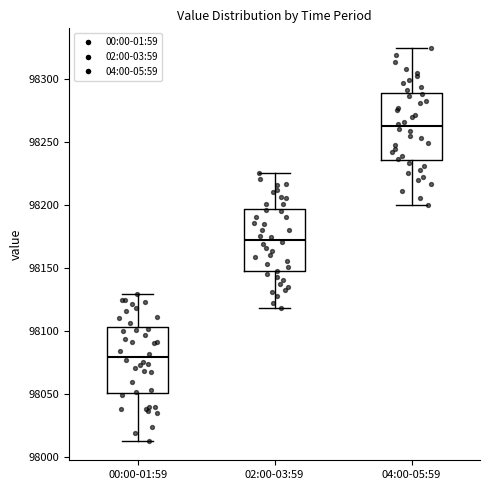

Which box's median line is the lowest?

00:00-01:59